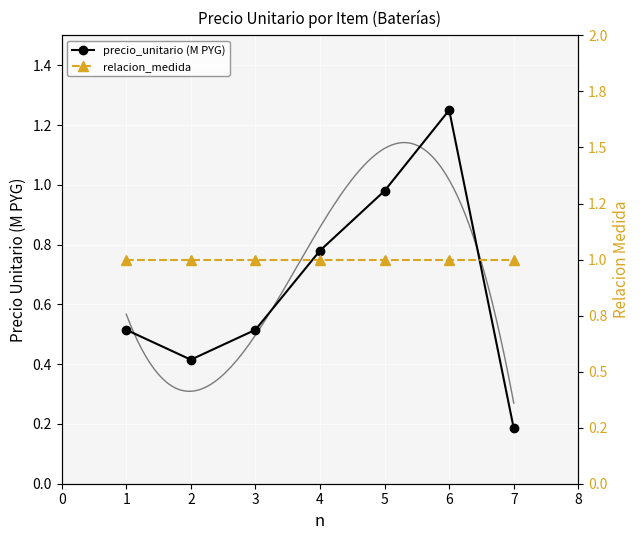

What are all the series names shown in the legend?

precio_unitario (M PYG), relacion_medida